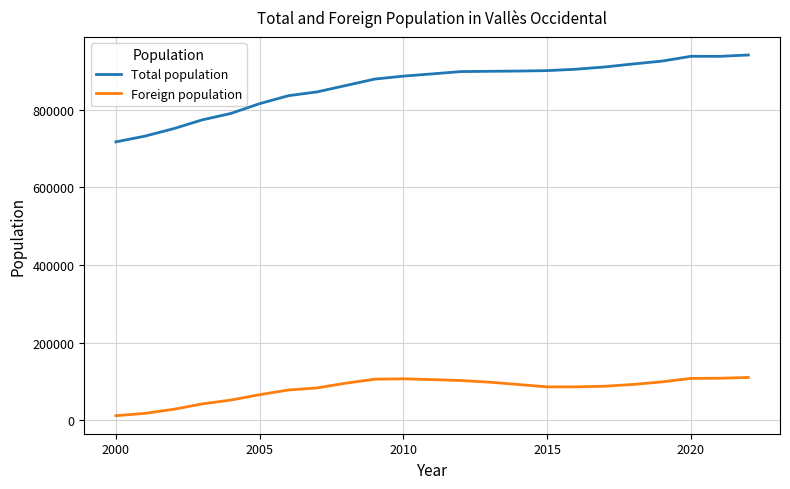

What is the difference between the maximum and second lowest values in the Total population series?

209037